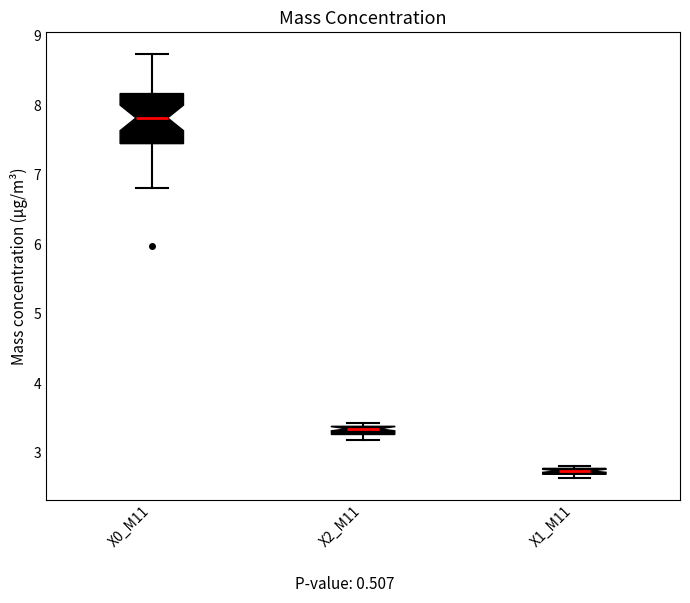

Which box's median line is the lowest?

X1_M11